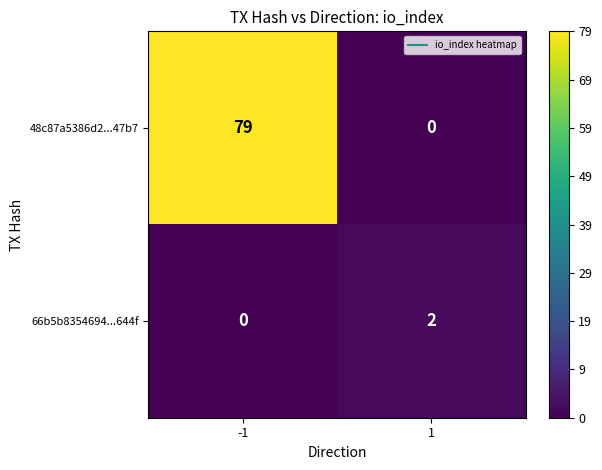

How many distinct data groups are displayed?

2